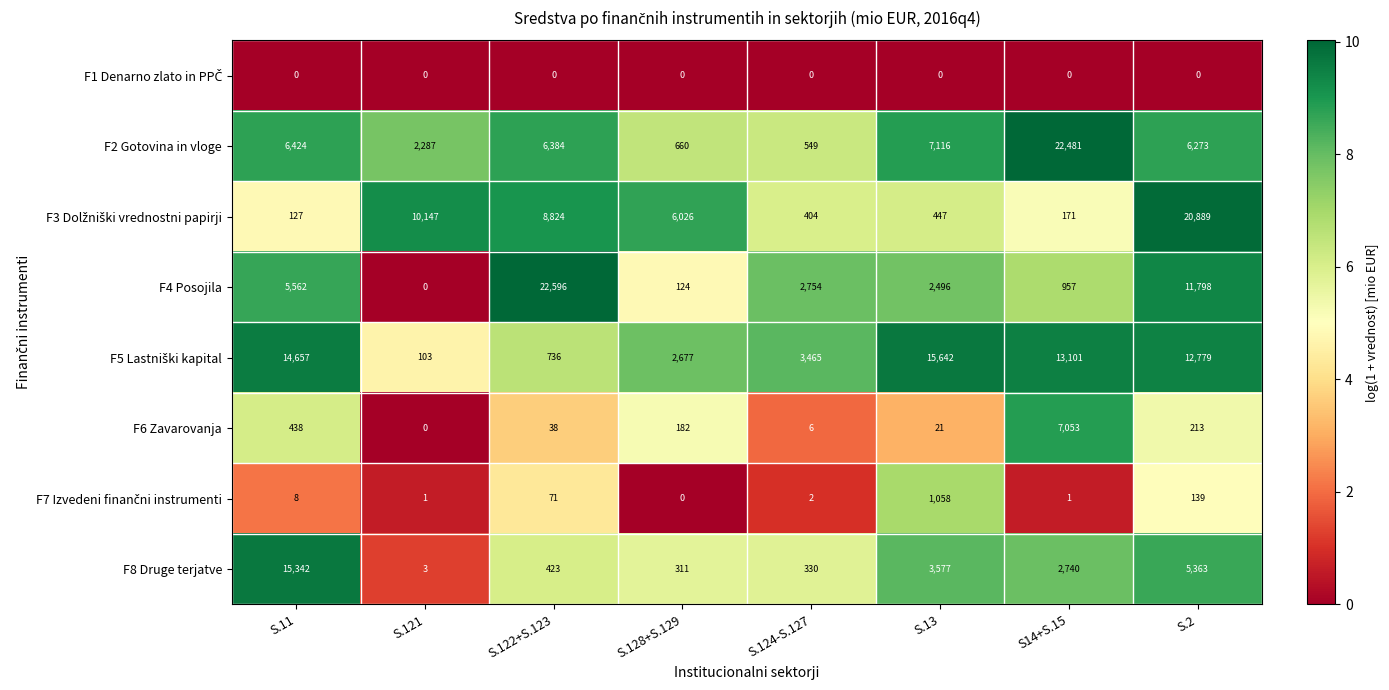

Where is F6 Zavarovanja nearest to the value 3526?

S.11